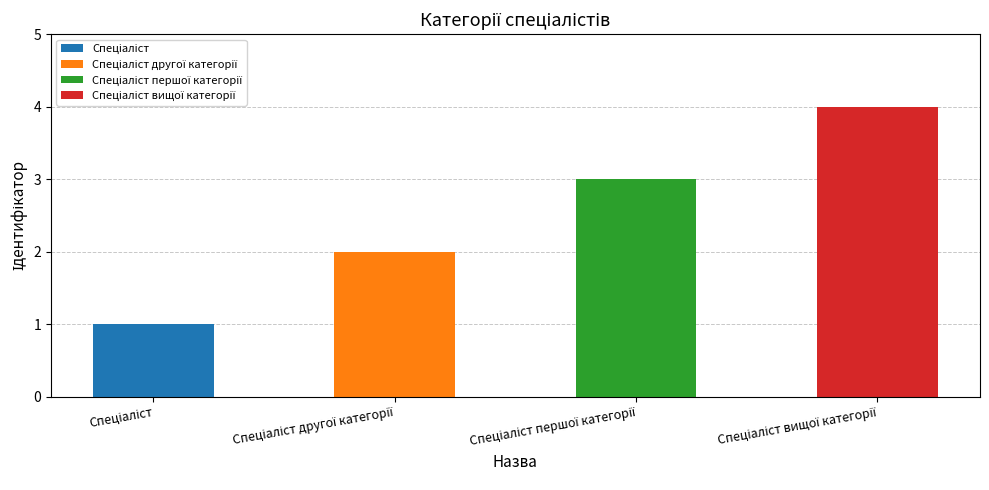

True or false: the data shows 1 at Спеціаліст.

True